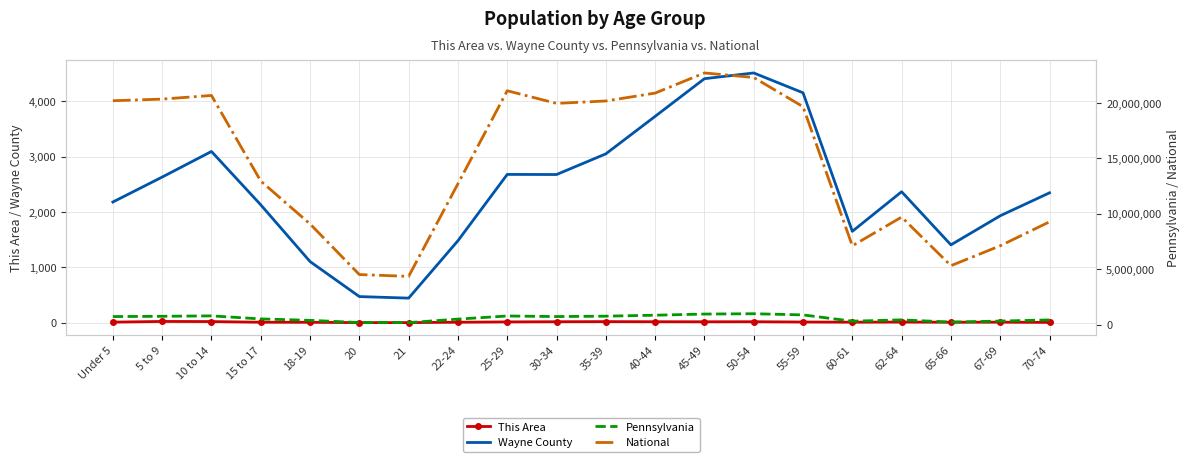

What is the difference between the maximum and second lowest values in the This Area series?

21